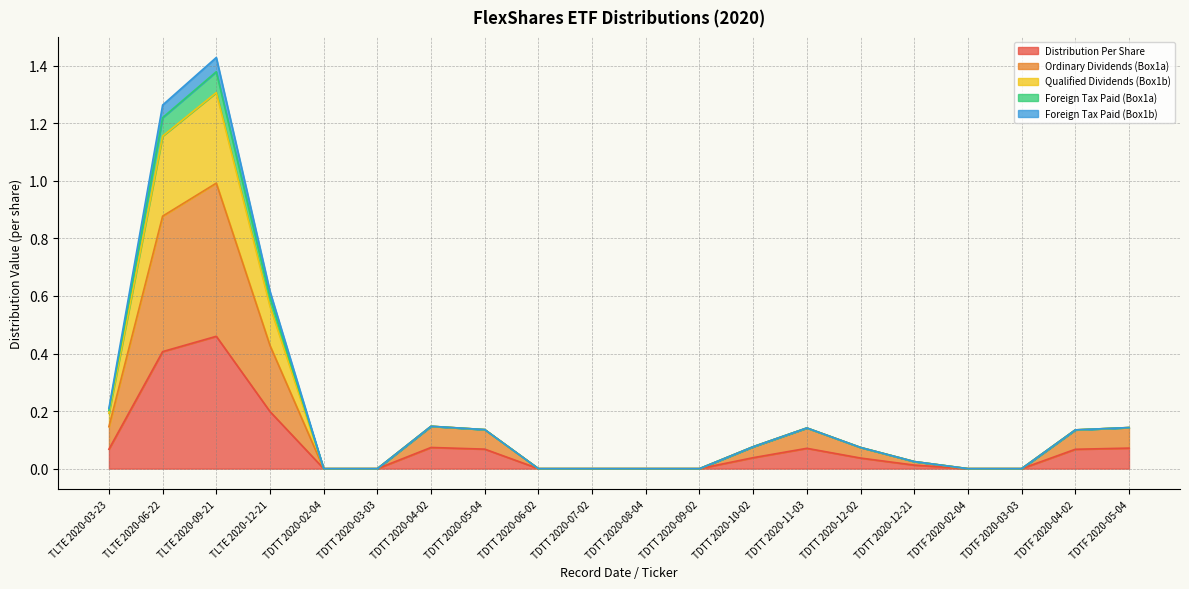

What are all the series names shown in the legend?

Distribution Per Share, Ordinary Dividends (Box1a), Qualified Dividends (Box1b), Foreign Tax Paid (Box1a), Foreign Tax Paid (Box1b)